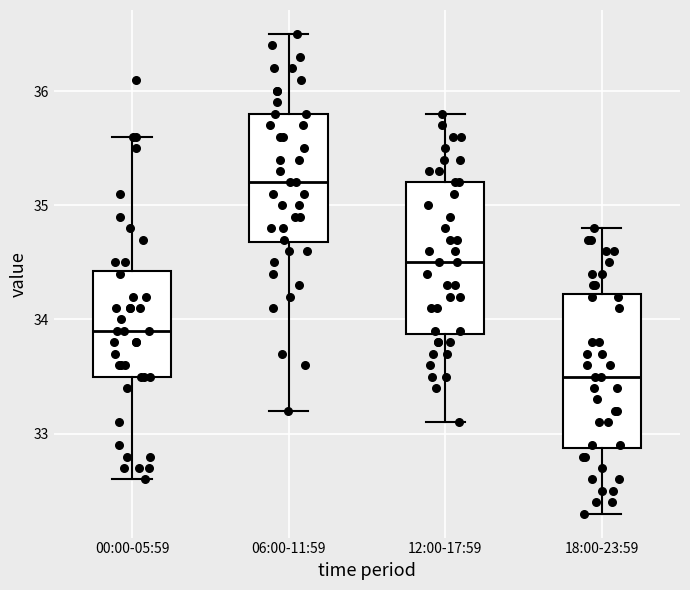

Which box has the highest median line?

06:00-11:59